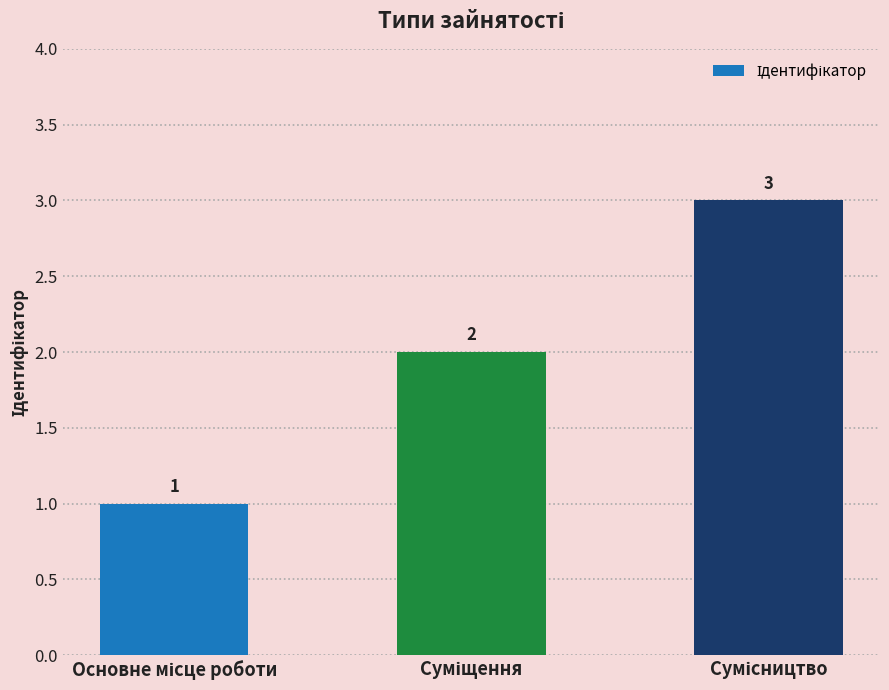

Count the values in the range 1 to 3.

3